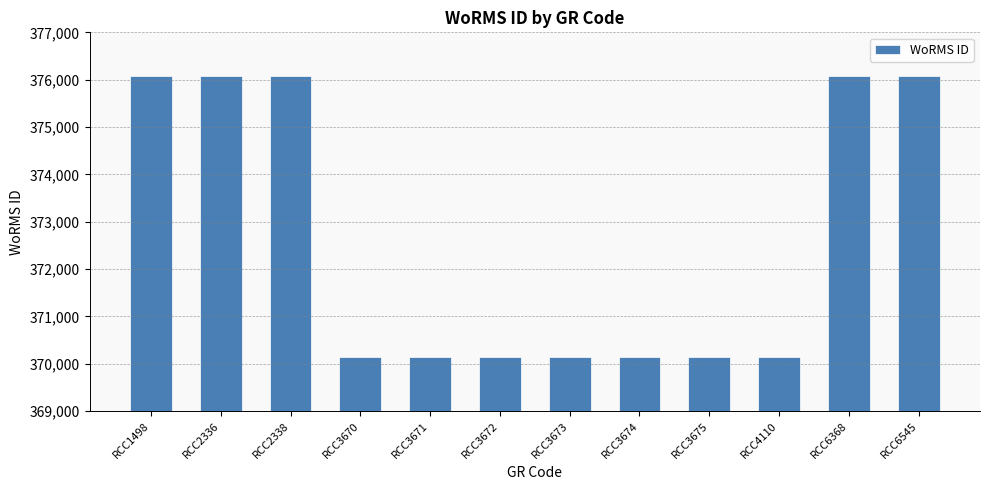

What is the maximum value shown in the chart?

376073